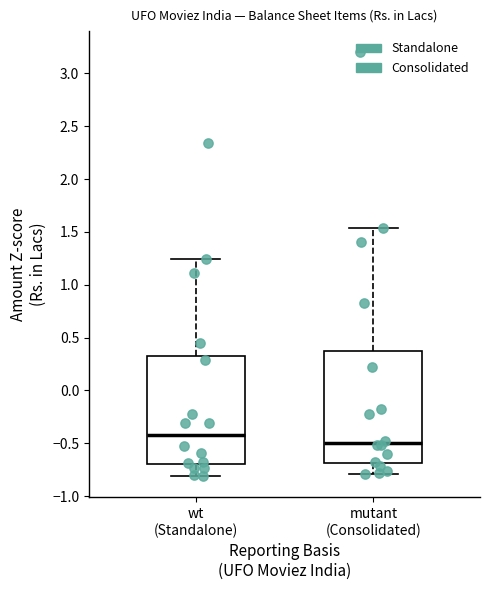

Where does the lower whisker of the box for wt (Standalone) end on the y-axis? The values are not printed on the chart, so give them approximately, as read against the axis.

-0.80